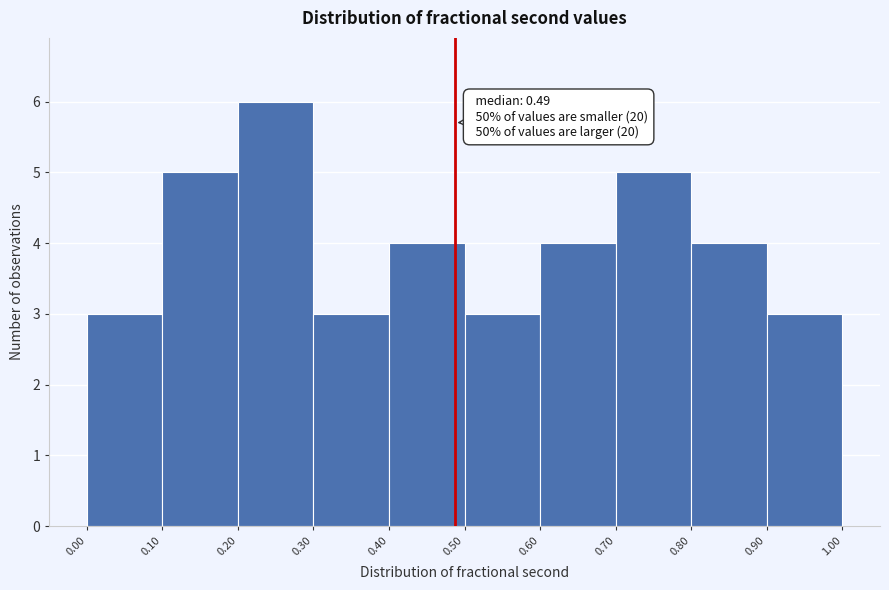

Over which range of the x-axis is the bar tallest?

0.20 to 0.30